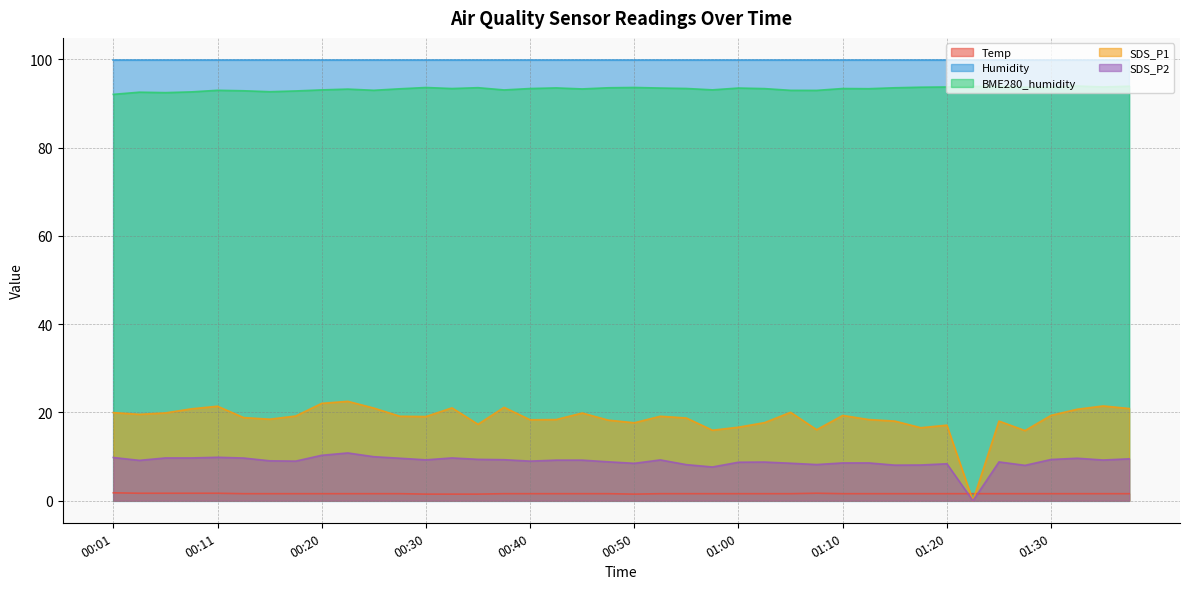

Which series has the largest total across all categories?

Humidity